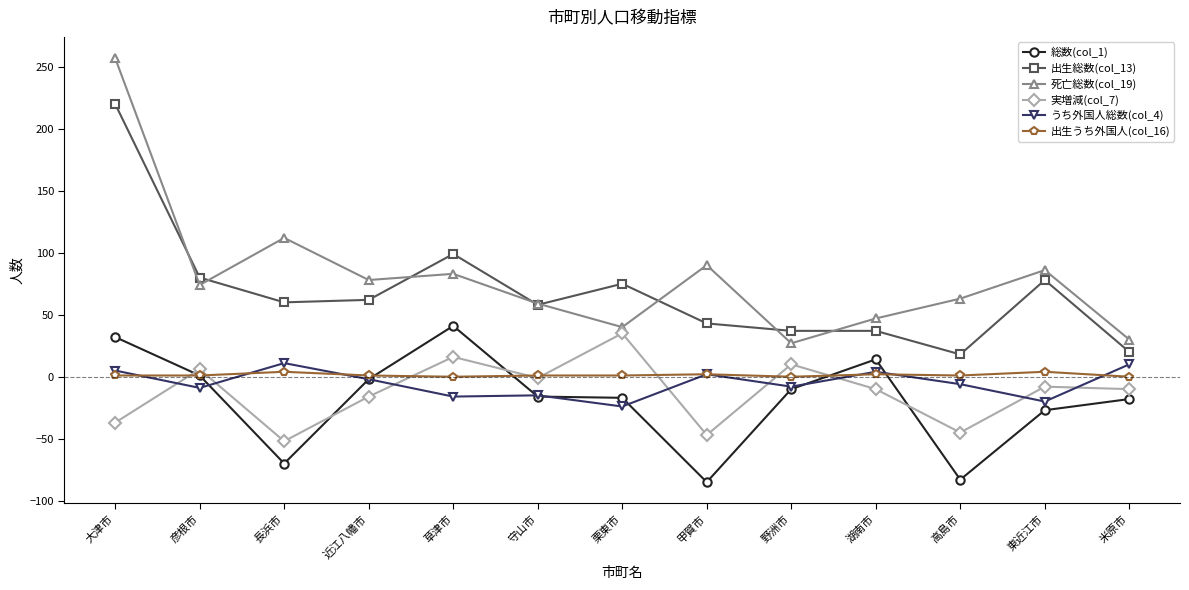

Is it true that 実増減(col_7) equals -16 at 近江八幡市?

True